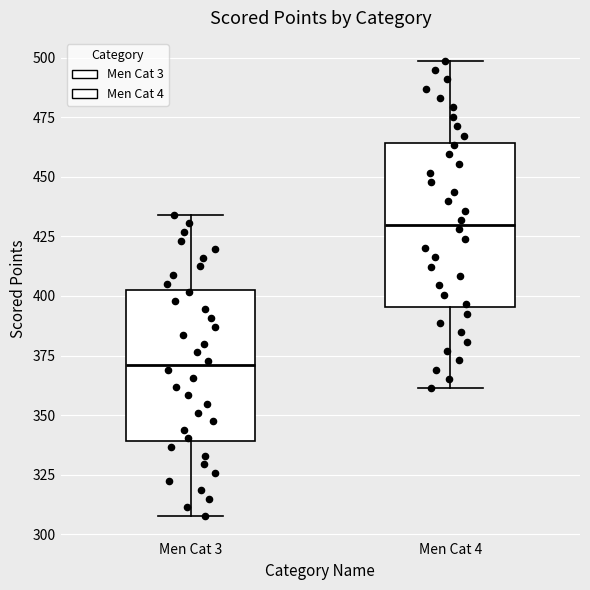

Reading left to right, read every box against the y-axis: the position of its median line, the range the box covers, and the ends of its whiskers. The values are not printed on the chart, so give them approximately, as read against the axis.

Men Cat 3: median 370, box 340 to 405, whiskers 310 to 435
Men Cat 4: median 430, box 395 to 465, whiskers 360 to 500